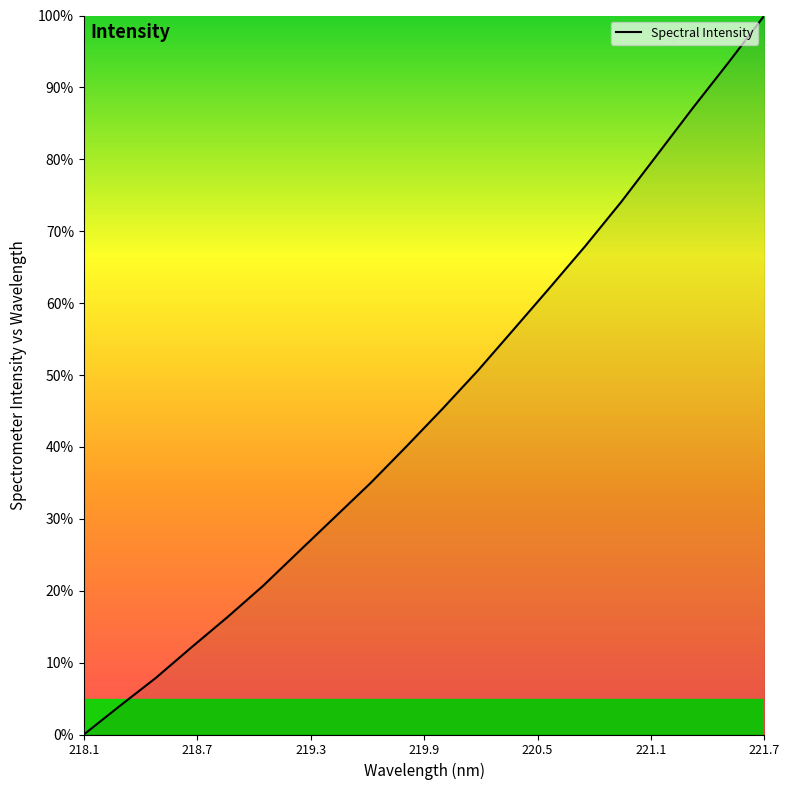

What is the maximum value shown in the chart?

100.0